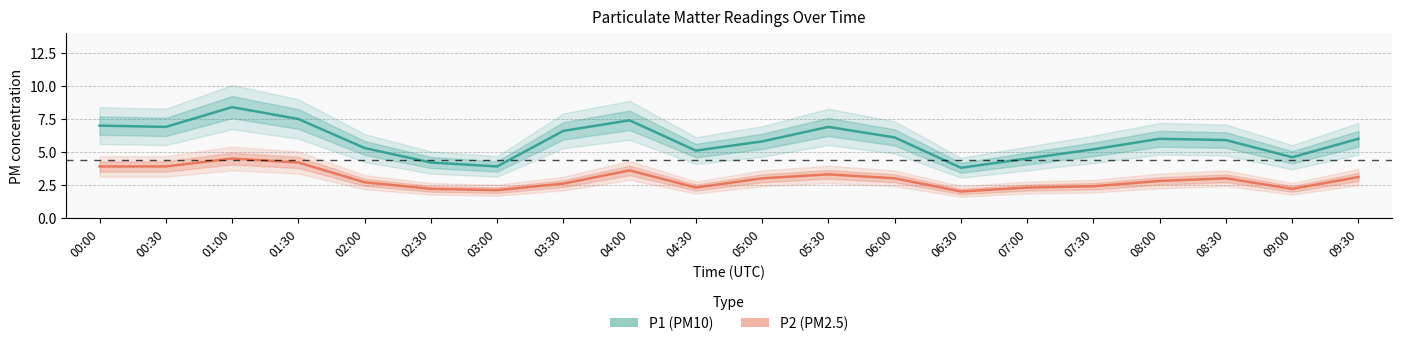

Which series has the largest total across all categories?

P1 (PM10)